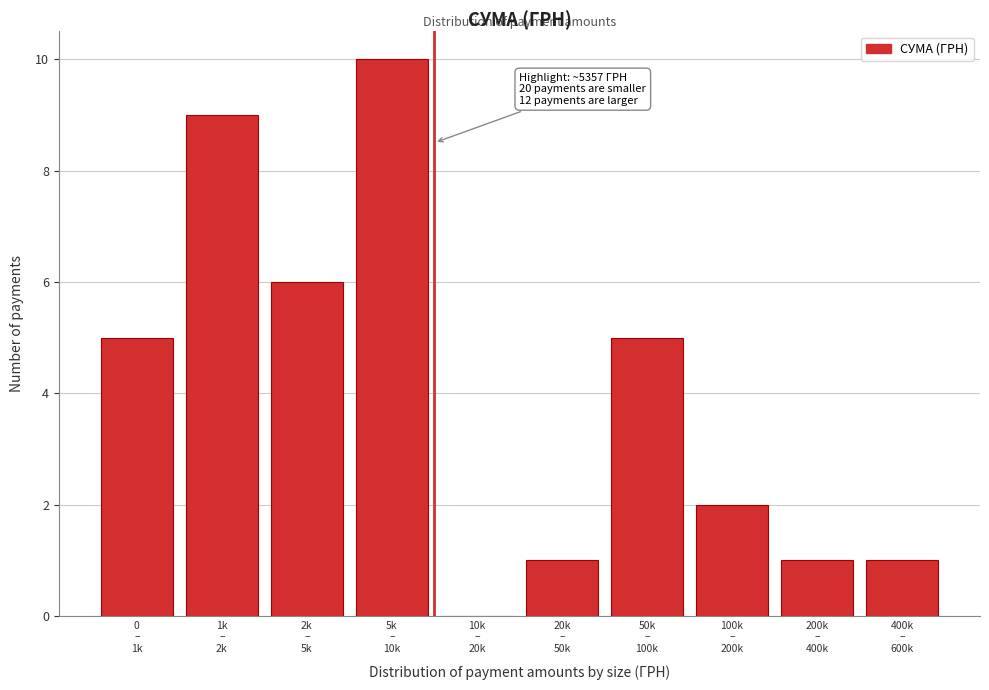

What is the sum of all values?

40